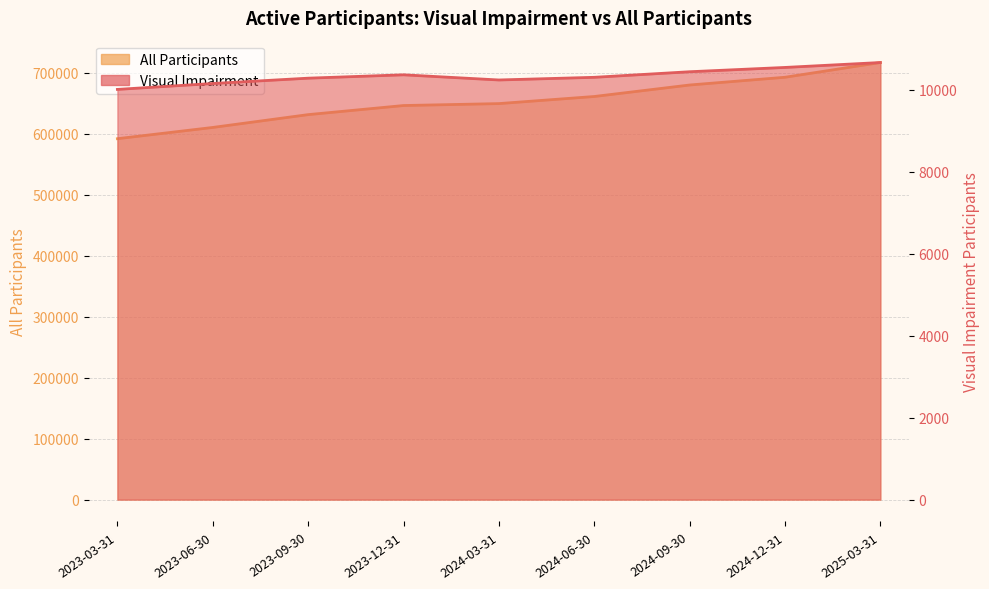

Is the value of All Participants at 2024-12-31 greater than the value of Visual Impairment at 2023-09-30?

Yes